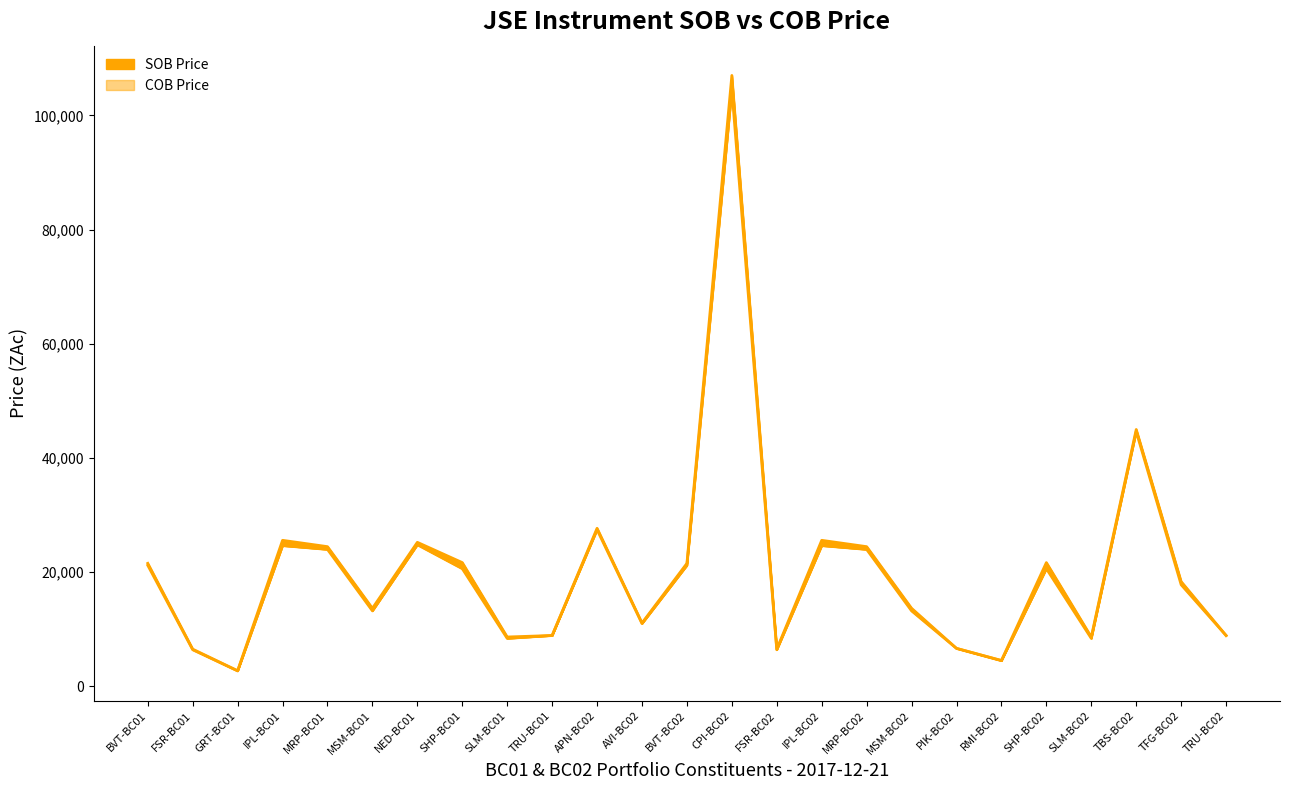

What is the difference between the highest and lowest values at PIK-BC02?

6